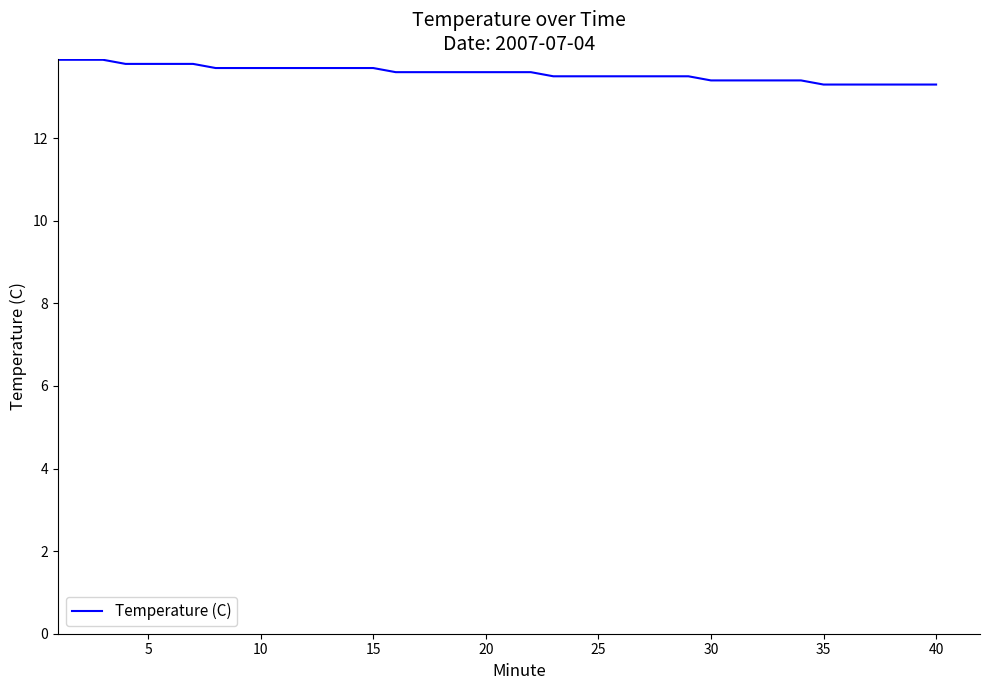

What is the difference between the maximum and minimum values?

0.6